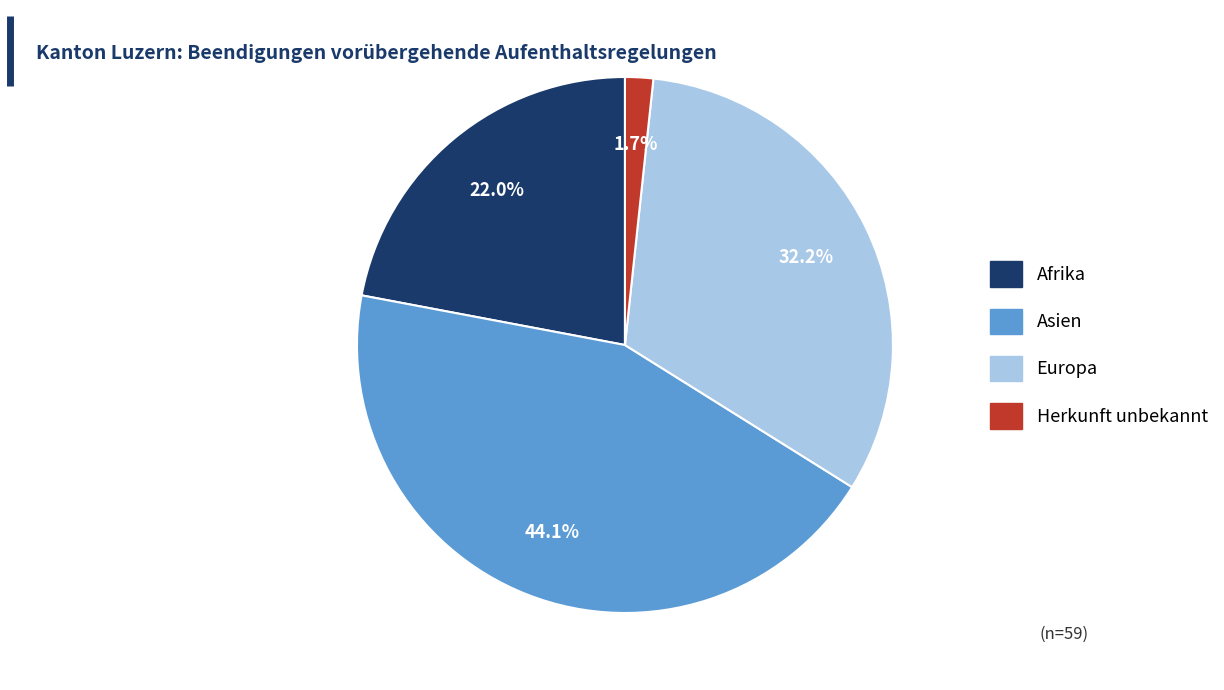

Approximately how many times larger is the value at Europa compared to Asien?

0.7